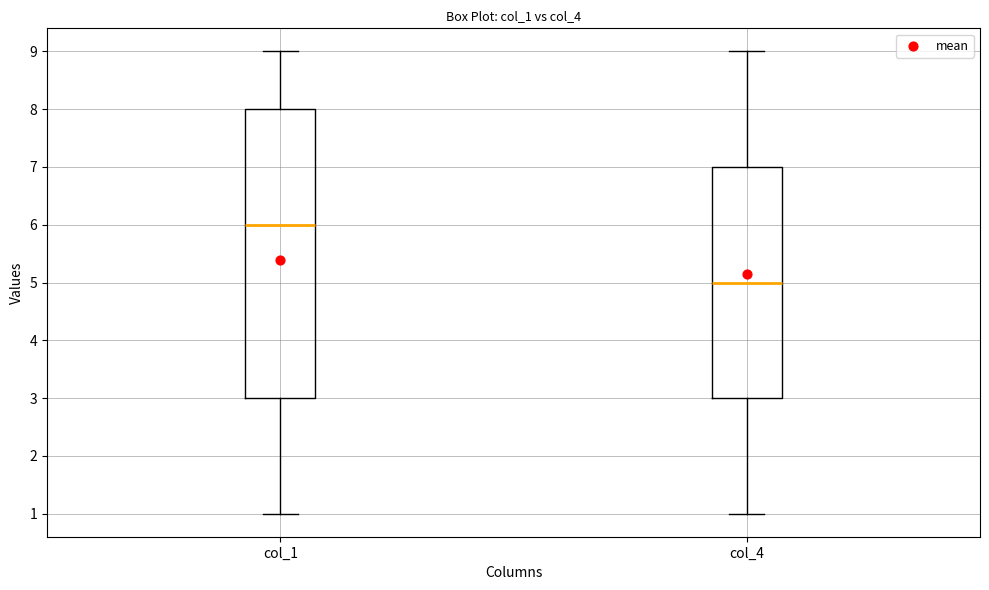

Reading left to right, read every box against the y-axis: the position of its median line, the range the box covers, and the ends of its whiskers. The values are not printed on the chart, so give them approximately, as read against the axis.

col_1: median 6, box 3 to 8, whiskers 1 to 9
col_4: median 5, box 3 to 7, whiskers 1 to 9